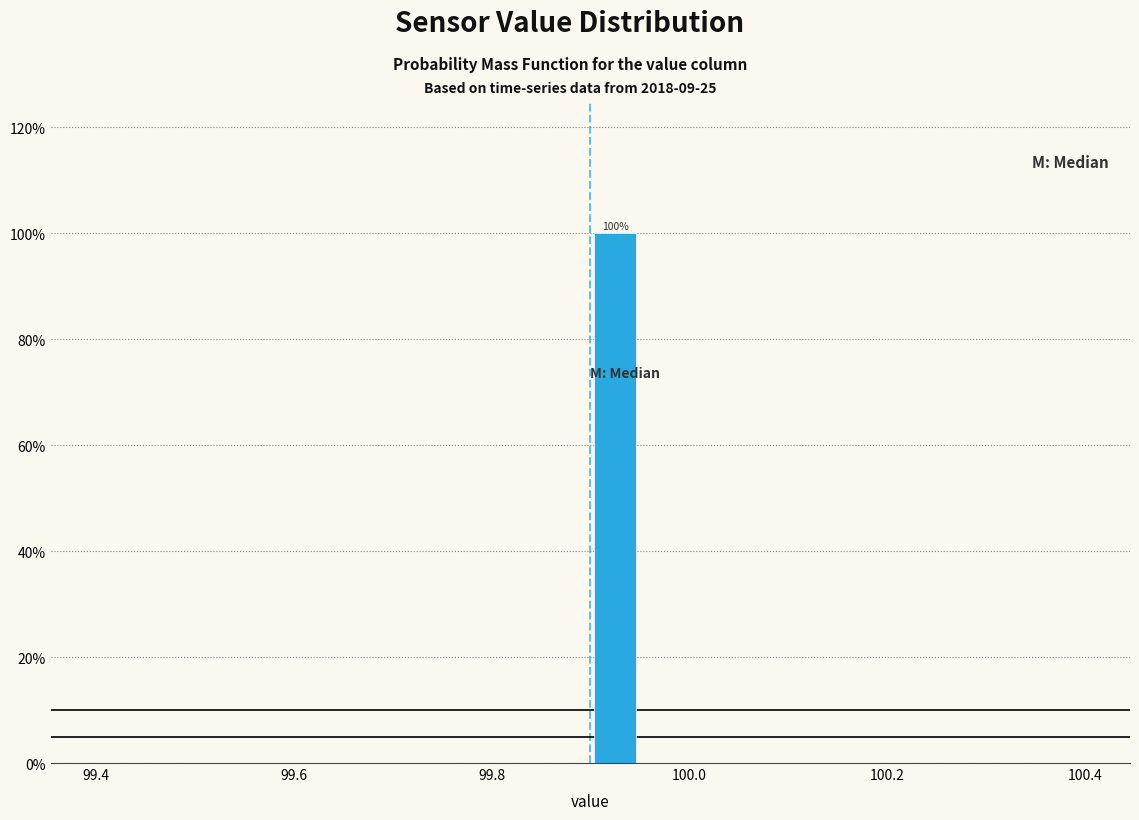

Around what value on the x-axis is the tallest bar? Give the approximate position of its centre, as read against the axis.

99.92